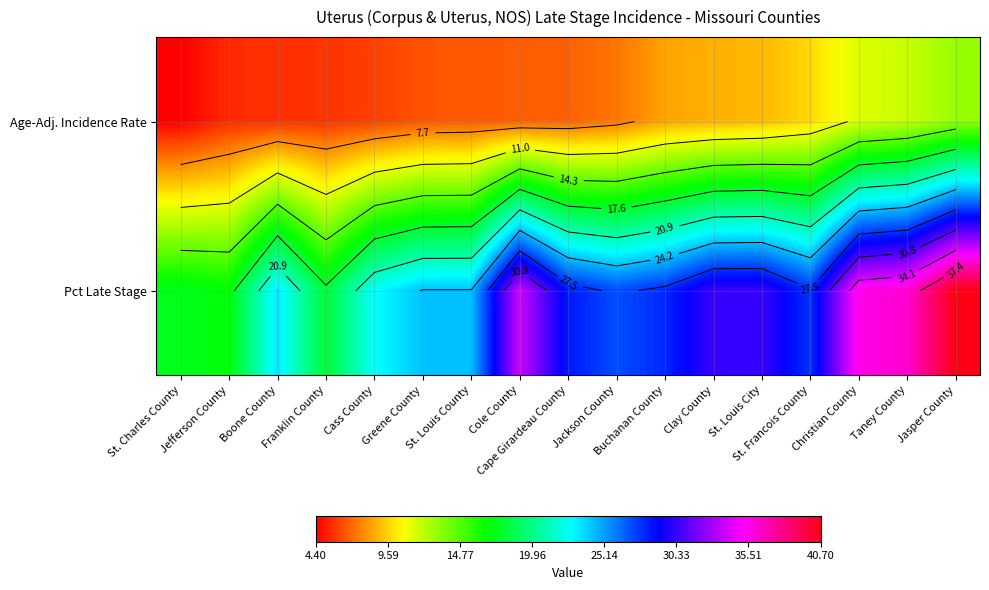

How many data points in Age-Adj. Incidence Rate are above 6?

12